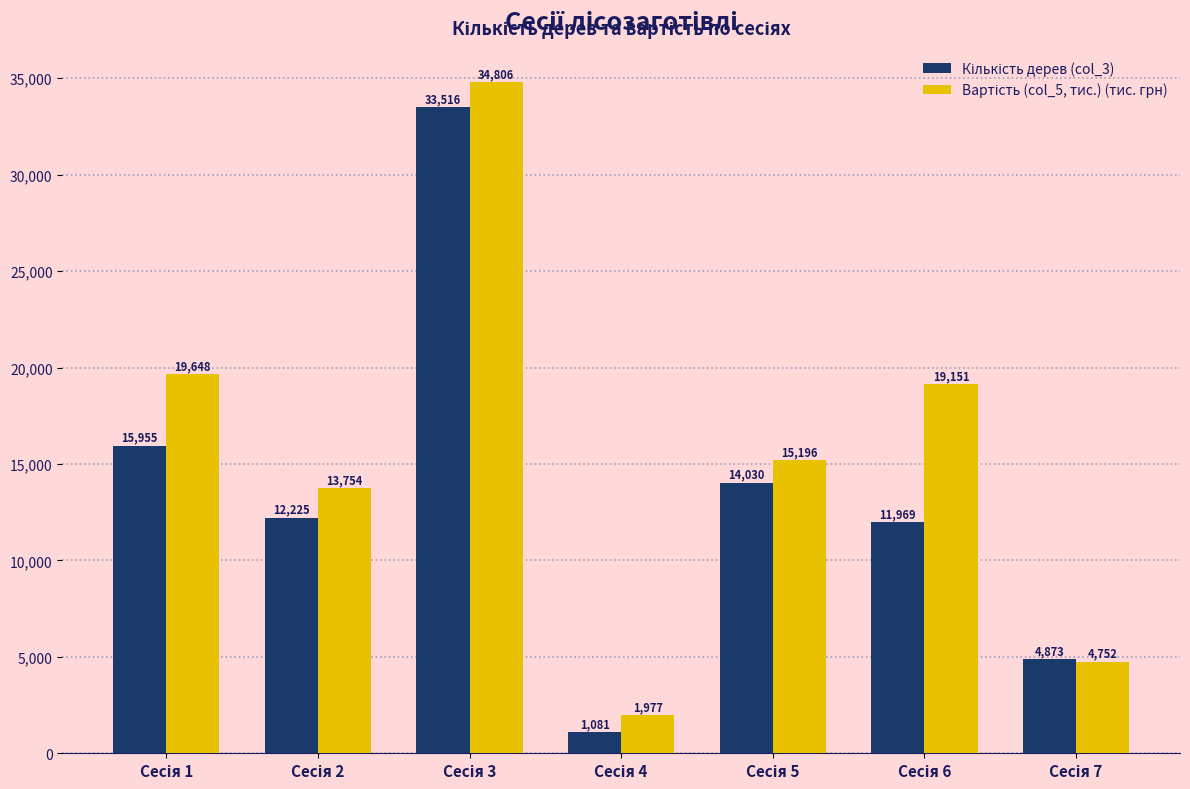

What is the smallest value displayed?

1081.0